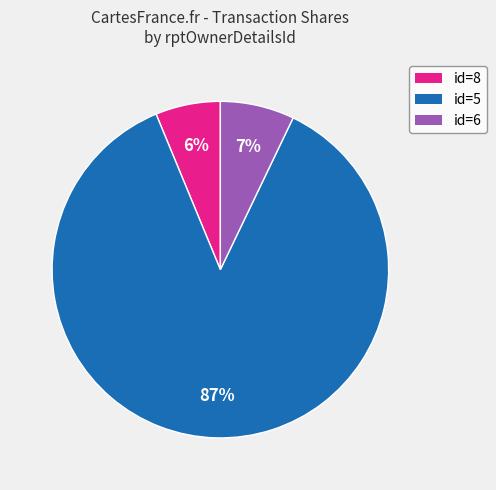

Is there a majority slice in this chart?

Yes